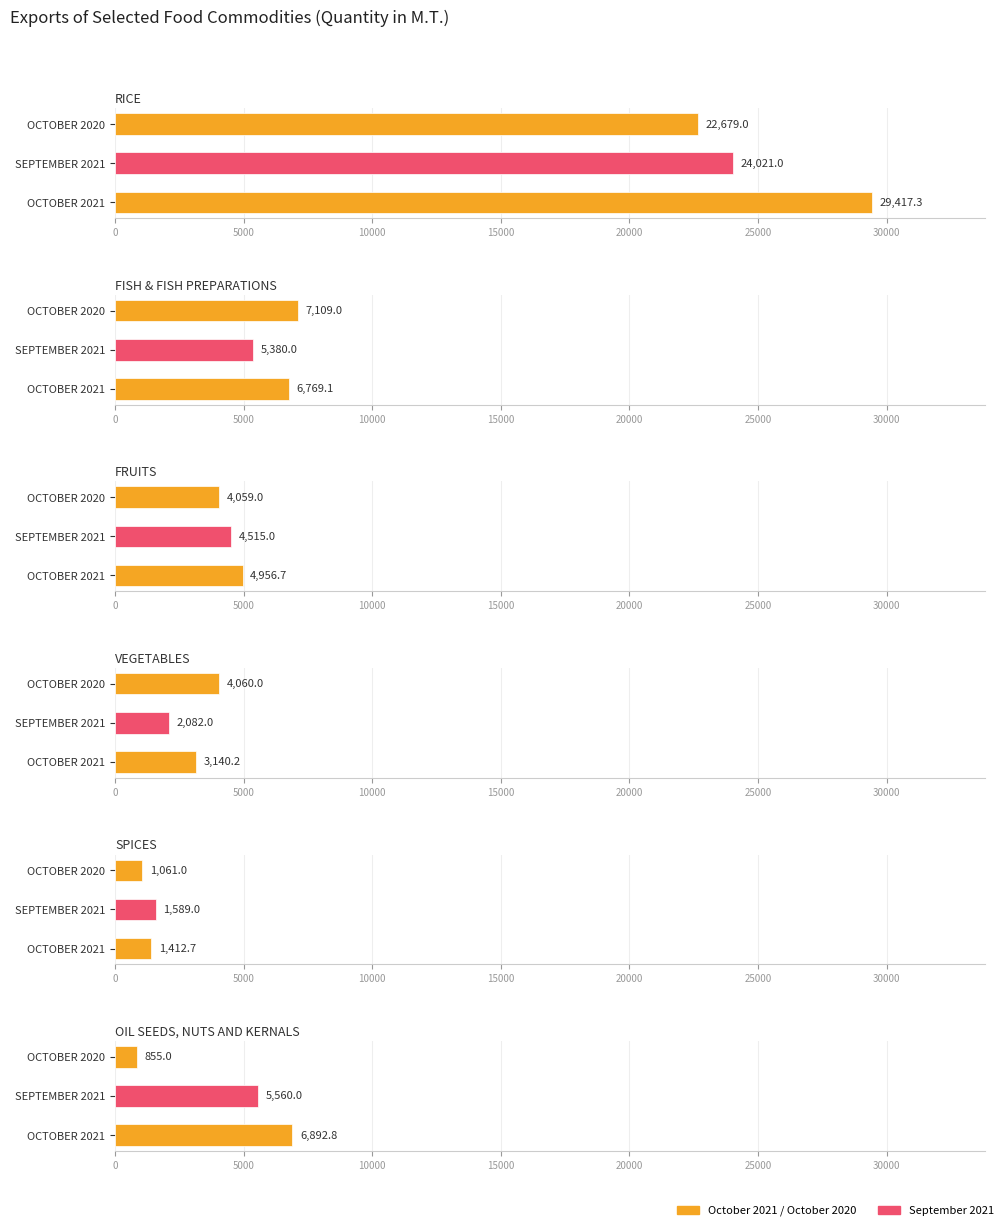

At how many categories does at least one series exceed 23760?

2